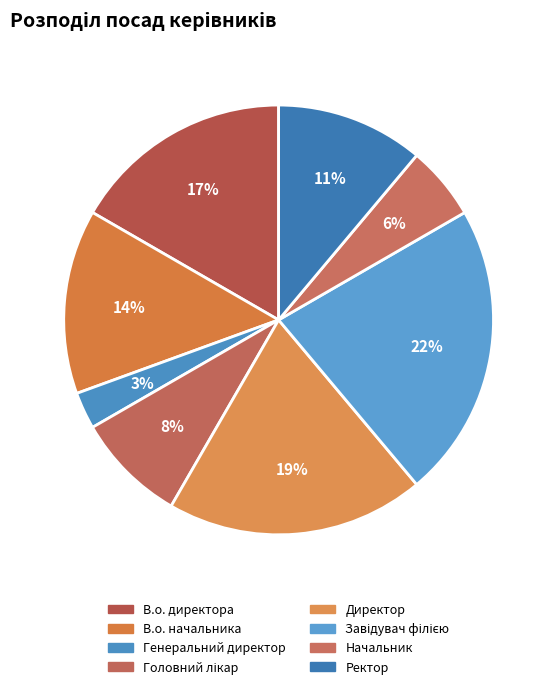

How many slices are in this pie chart?

8